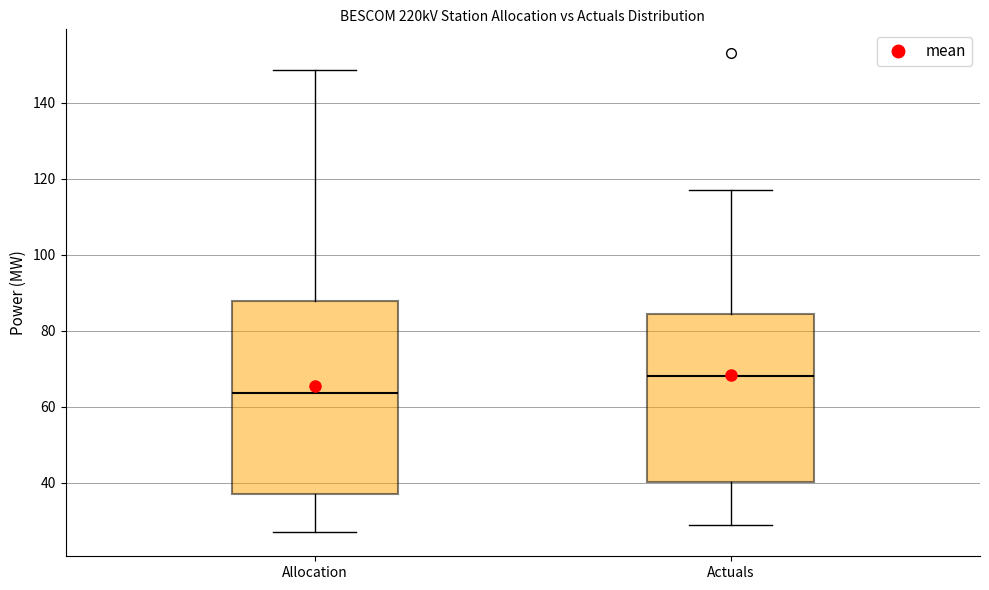

Which box's median line is the lowest?

Allocation